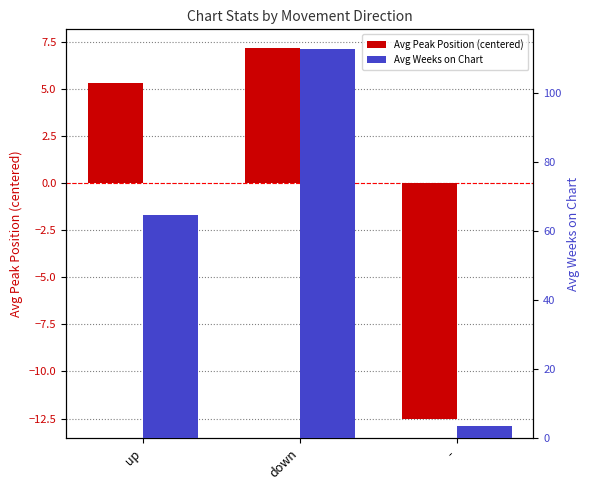

Rank the series by their average value, from highest to lowest.

Avg Weeks on Chart, Avg Peak Position (centered)